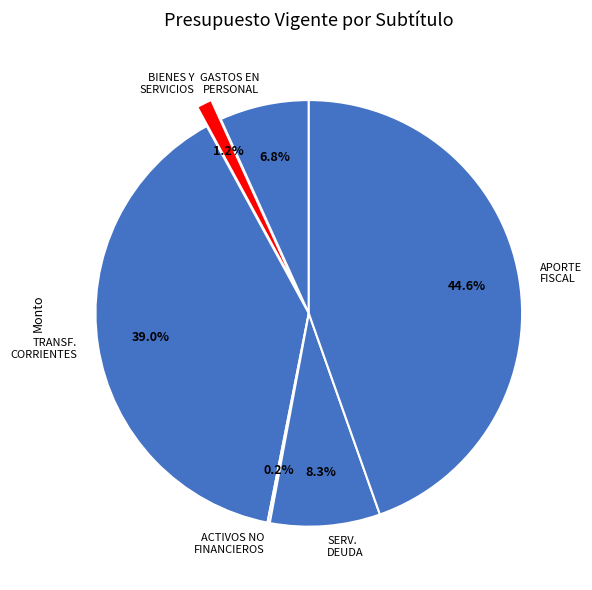

Does BIENES Y SERVICIOS account for over 50% of the chart?

No